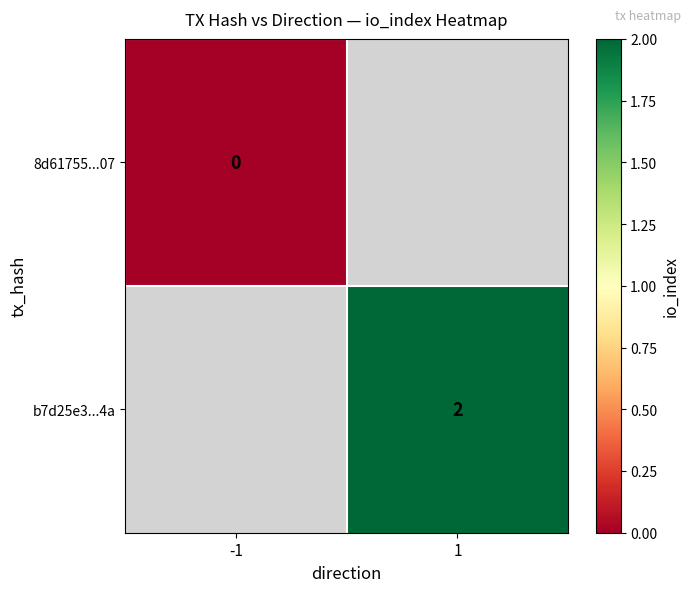

What is the maximum value shown in the chart?

2.0